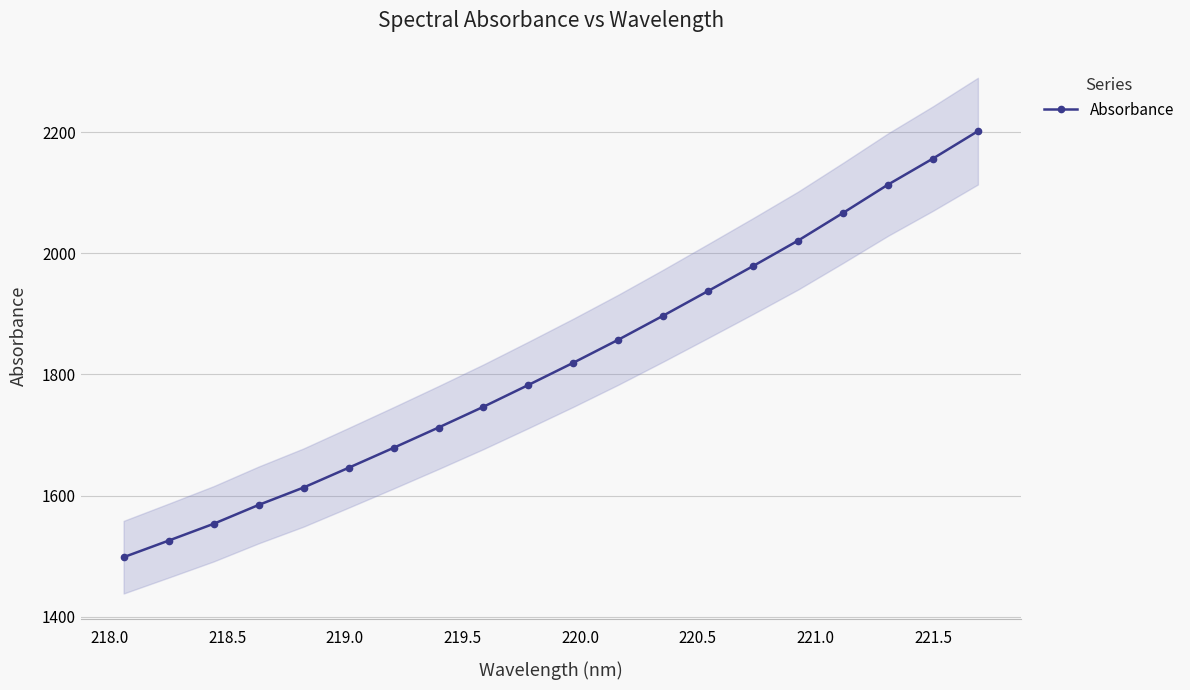

What is the value of the Absorbance point at the 14th from the left?

1937.9